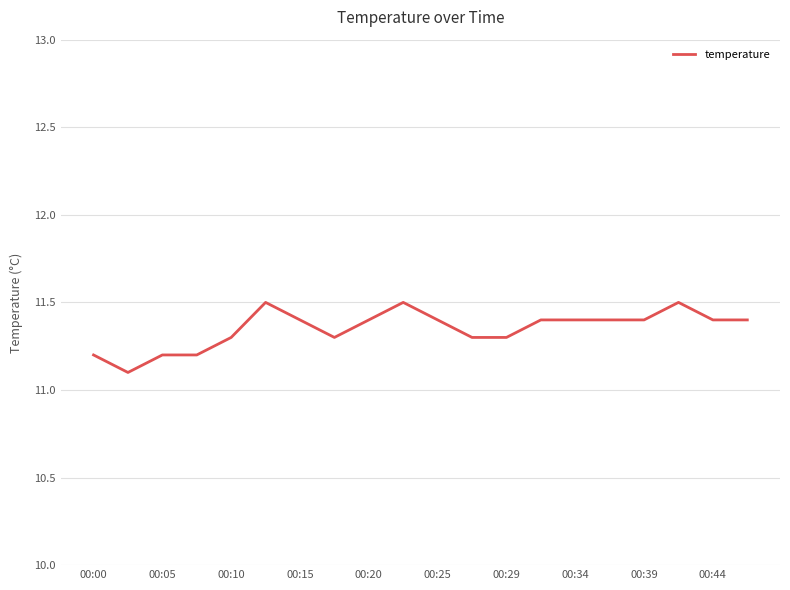

What is the difference between the maximum and minimum values?

0.4